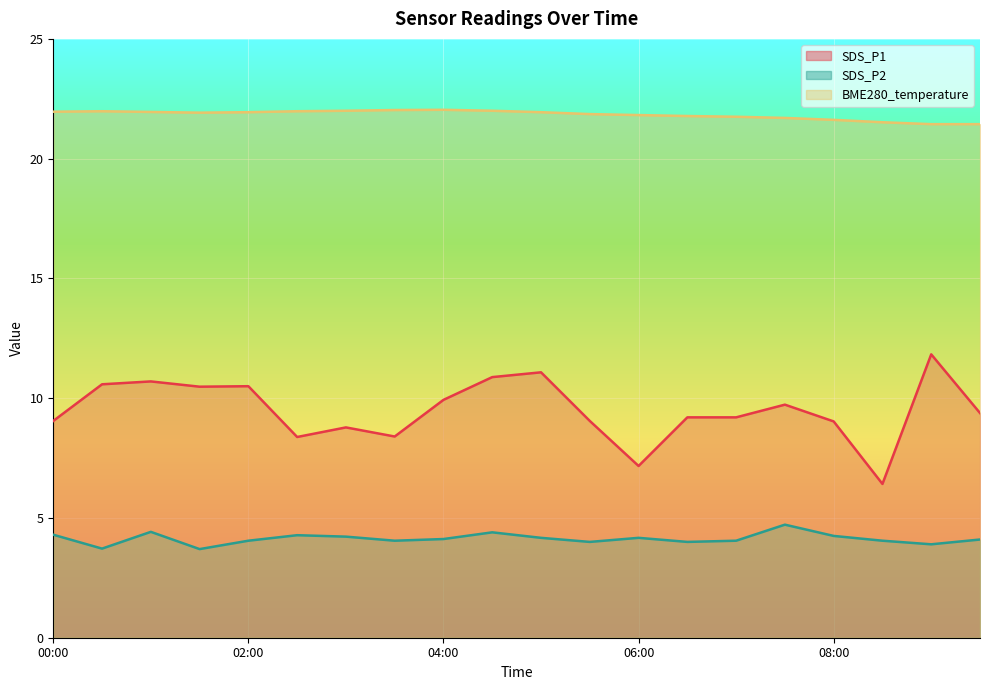

Count the number of categories in the chart.

20